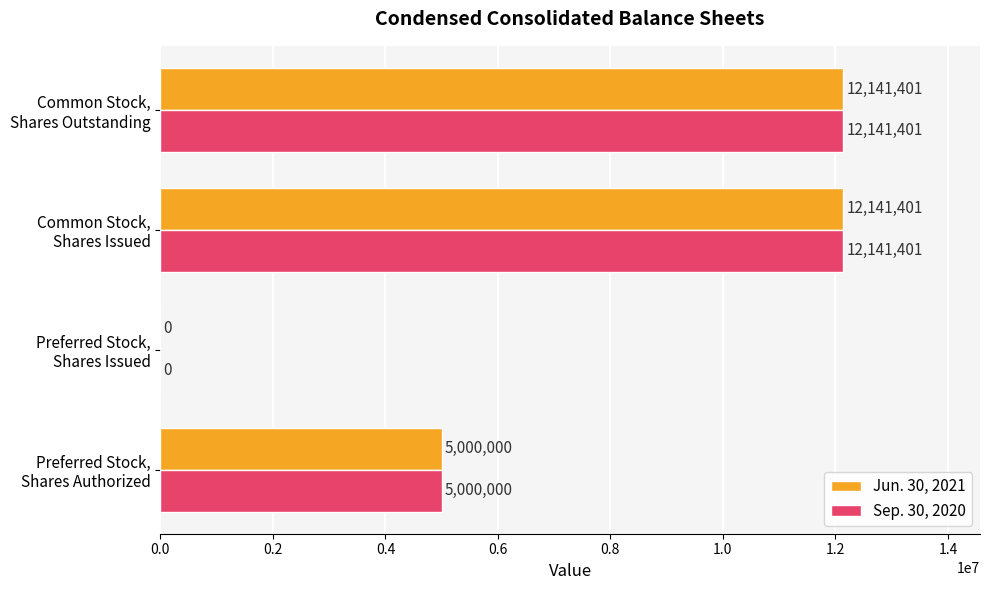

What is the sum of all Jun. 30, 2021 values?

29282802